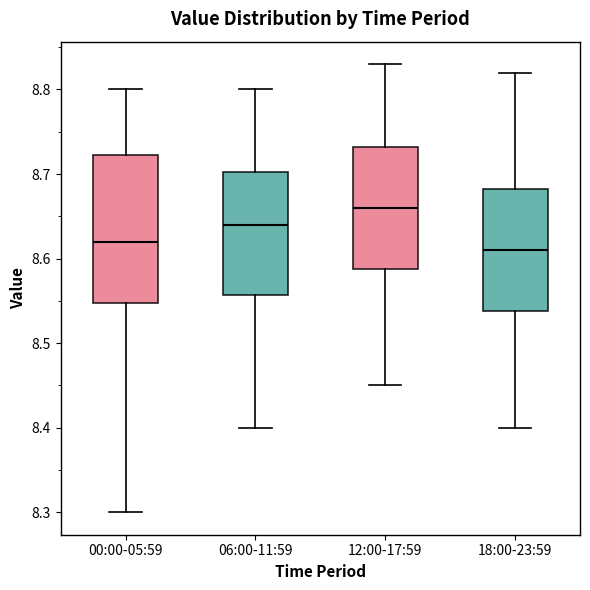

Comparing the boxes themselves (not the whiskers), which one is the tallest?

00:00-05:59